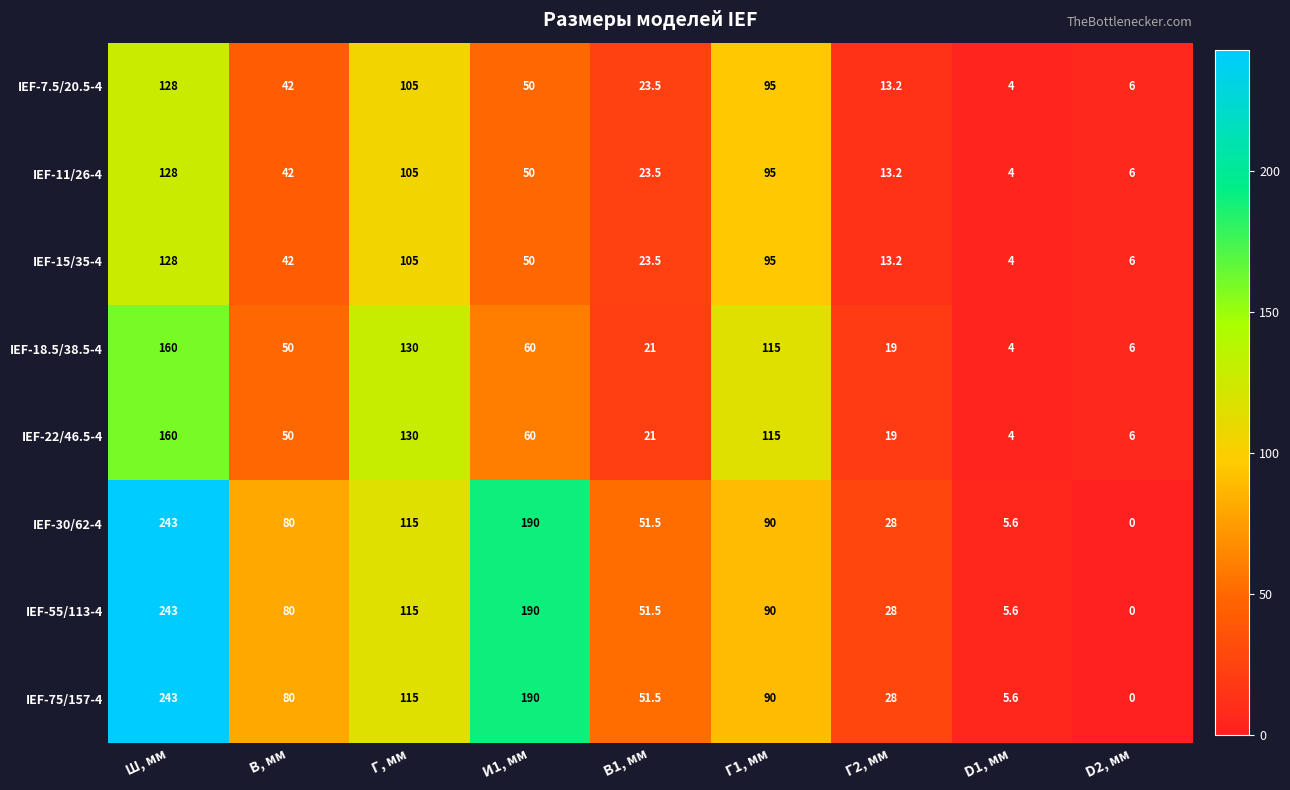

What is the difference between the IEF-18.5/38.5-4 values at Ш, мм and Г, мм?

30.0